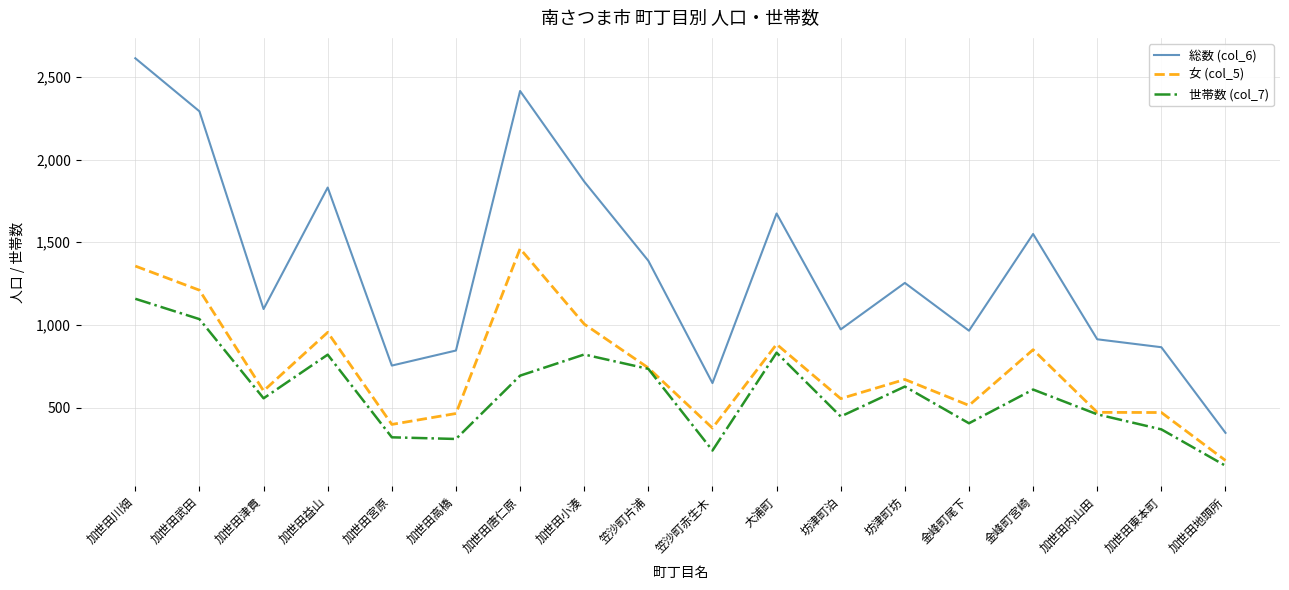

What is the minimum value shown in the chart?

148